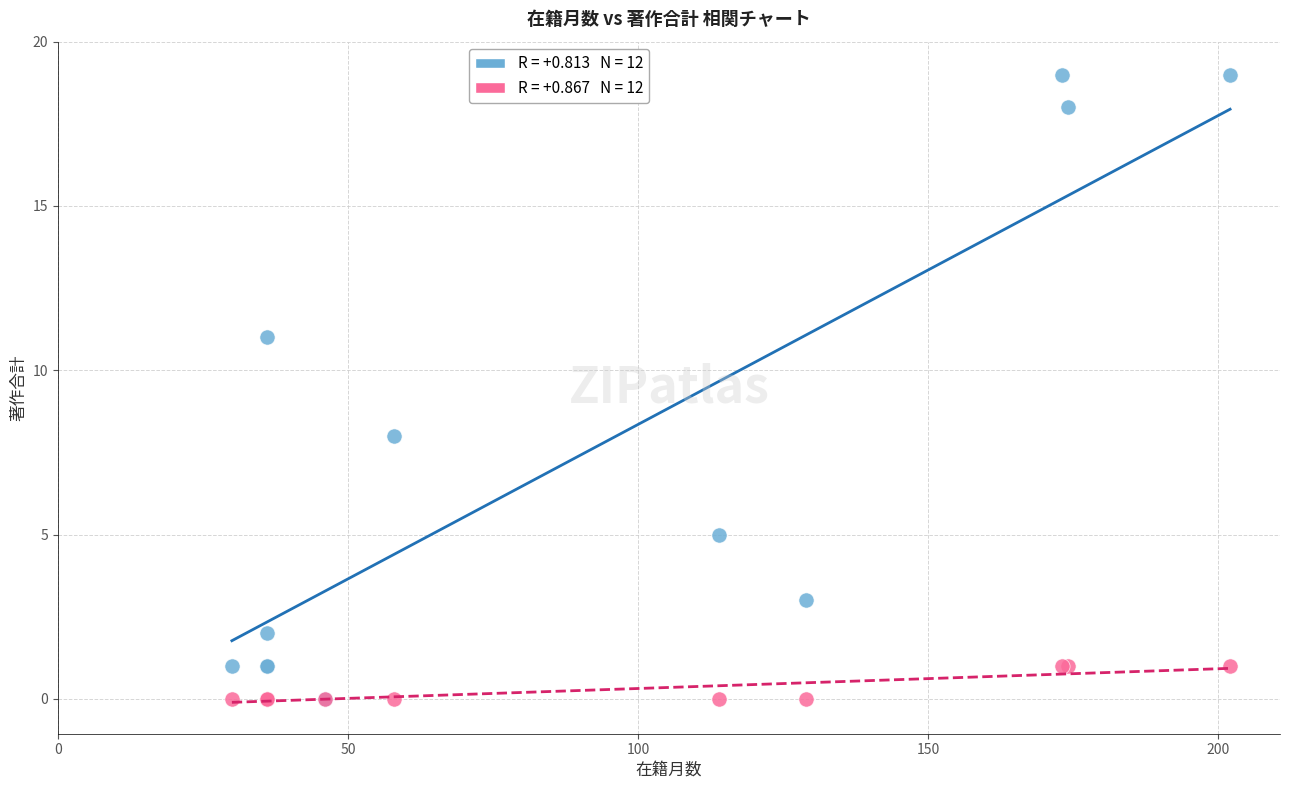

Across all series, what Y value is closest to 9?

8